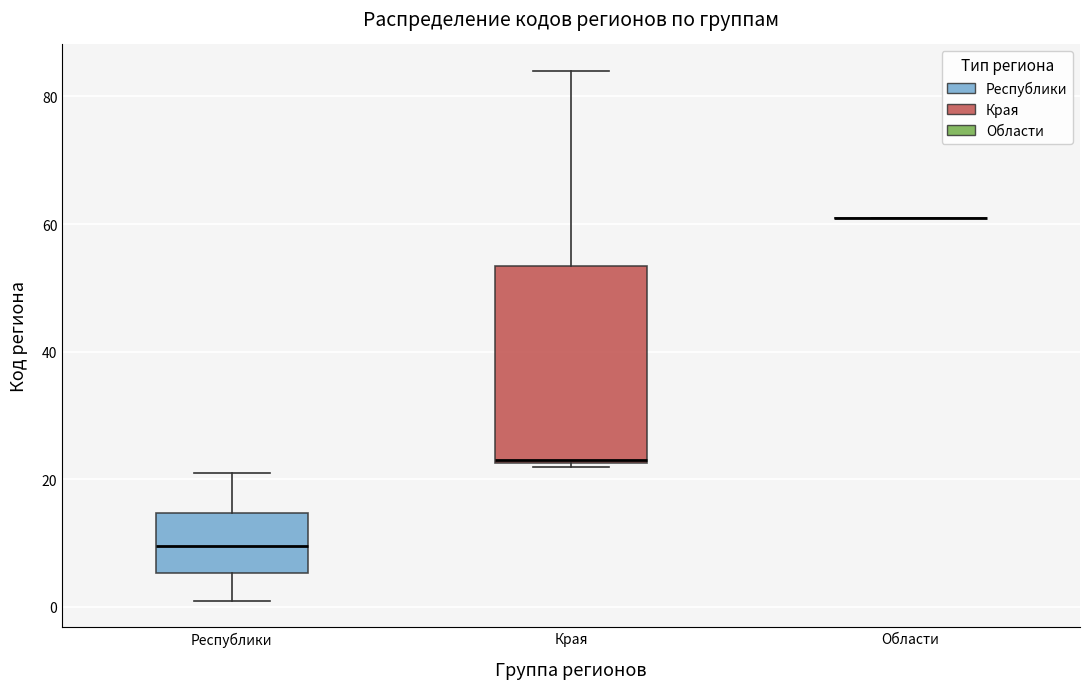

Reading left to right, read every box against the y-axis: the position of its median line, the range the box covers, and the ends of its whiskers. The values are not printed on the chart, so give them approximately, as read against the axis.

Республики: median 10, box 6 to 14, whiskers 2 to 22
Края: median 24, box 22 to 54, whiskers 22 to 84
Области: box collapsed to a line at 62, whiskers 62 to 62